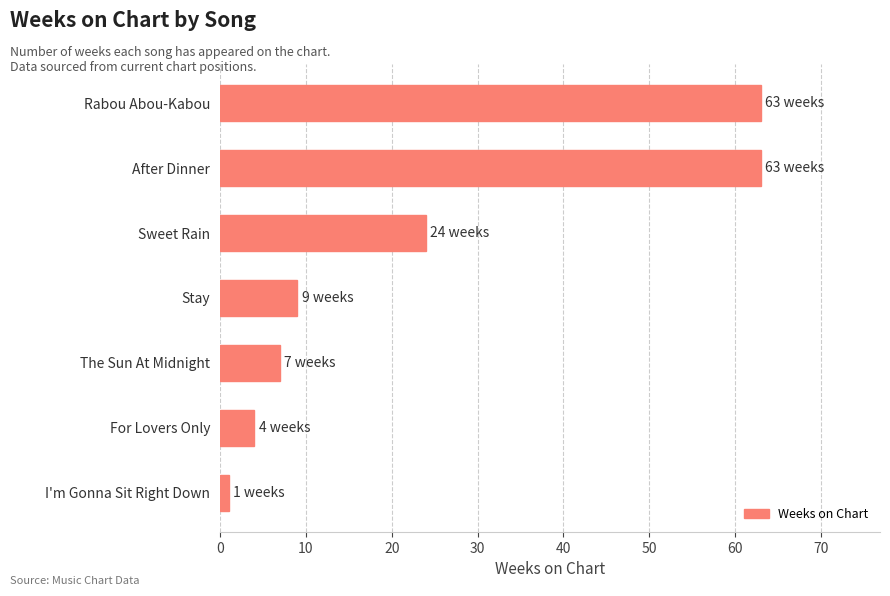

Count the number of data series in this chart.

1